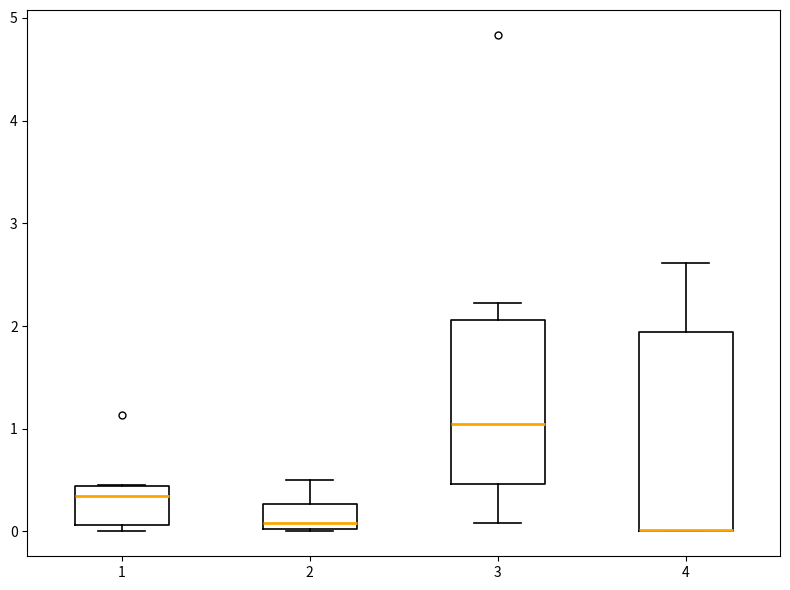

Reading left to right, read every box against the y-axis: the position of its median line, the range the box covers, and the ends of its whiskers. The values are not printed on the chart, so give them approximately, as read against the axis.

1: median 0.3, box 0.1 to 0.4, whiskers 0.0 to 0.4
2: median 0.1, box 0.0 to 0.3, whiskers 0.0 to 0.5
3: median 1.0, box 0.5 to 2.1, whiskers 0.1 to 2.2
4: median 0.0 (drawn on the box's lower edge), box 0.0 to 1.9, whiskers 0.0 to 2.6